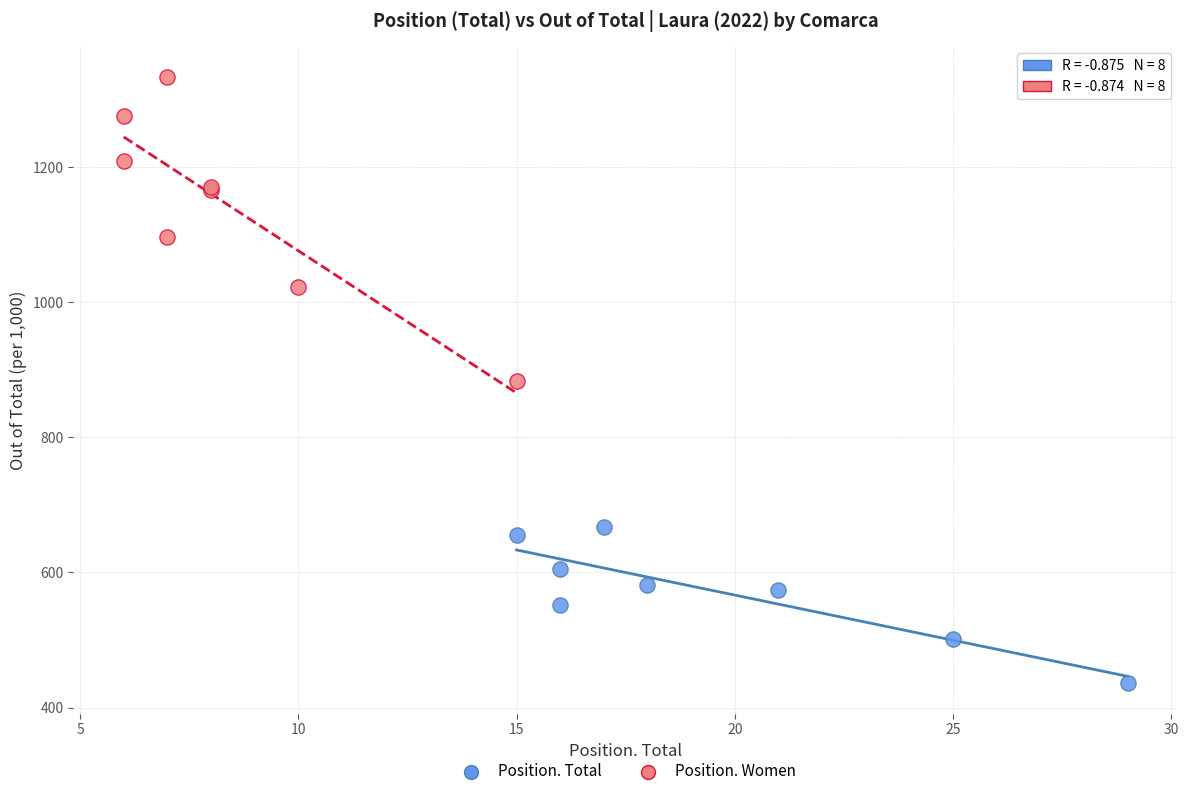

Which series has the widest spread of Y values?

Position. Women